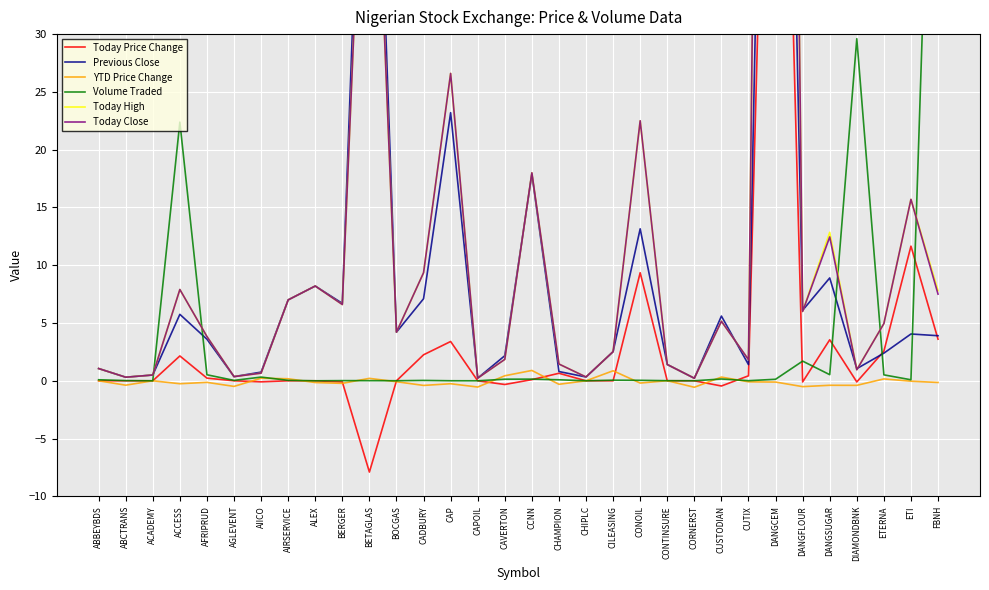

Is this an area chart (filled region under the line)?

No